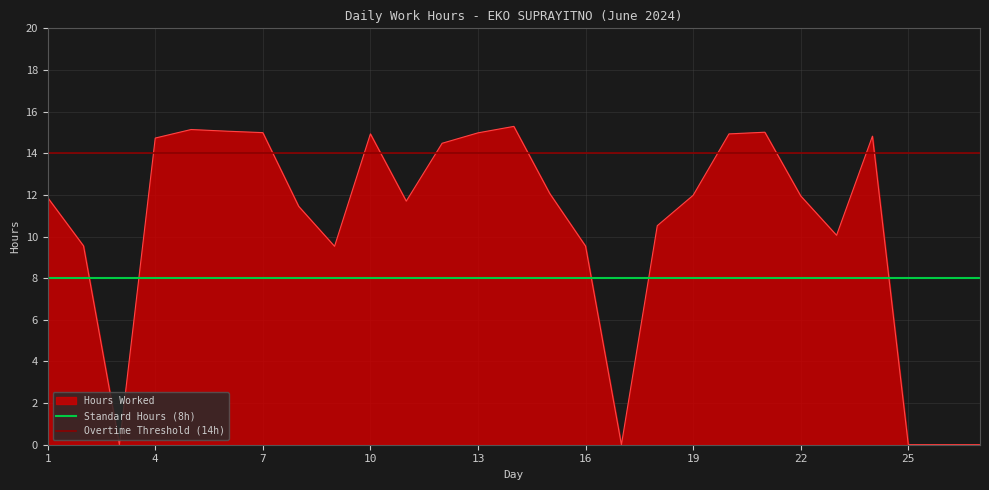

The Hours Worked series shows 11.9 at 1. True or false?

True